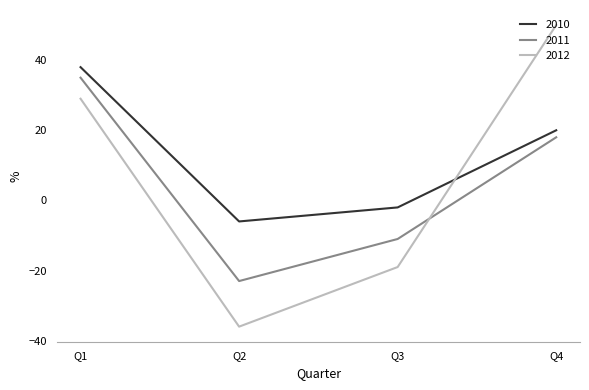

At which label is 2012 closest to 7?

Q1